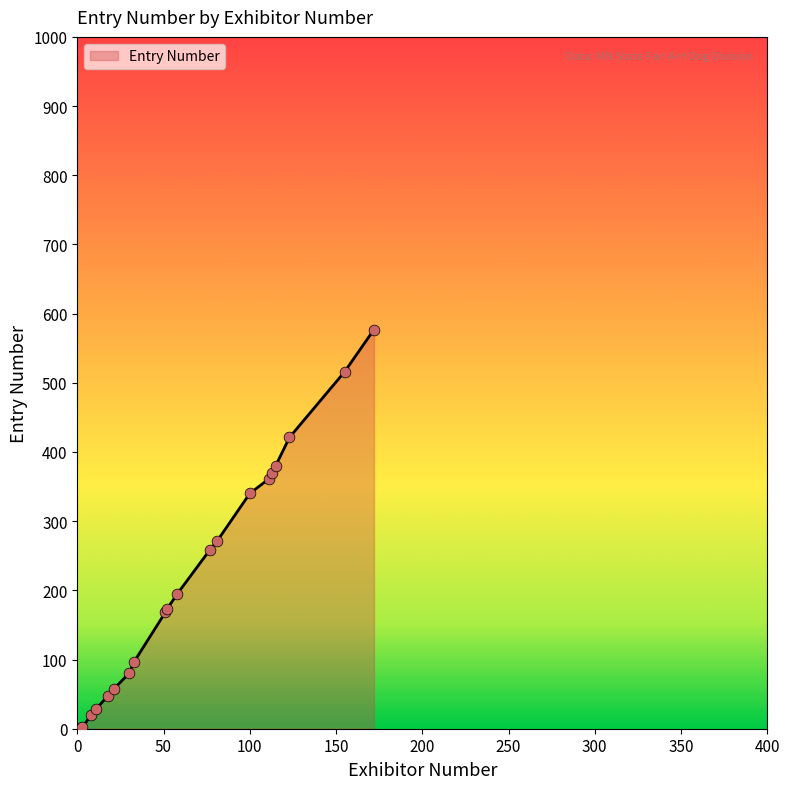

What is the difference between the maximum and minimum values?

576